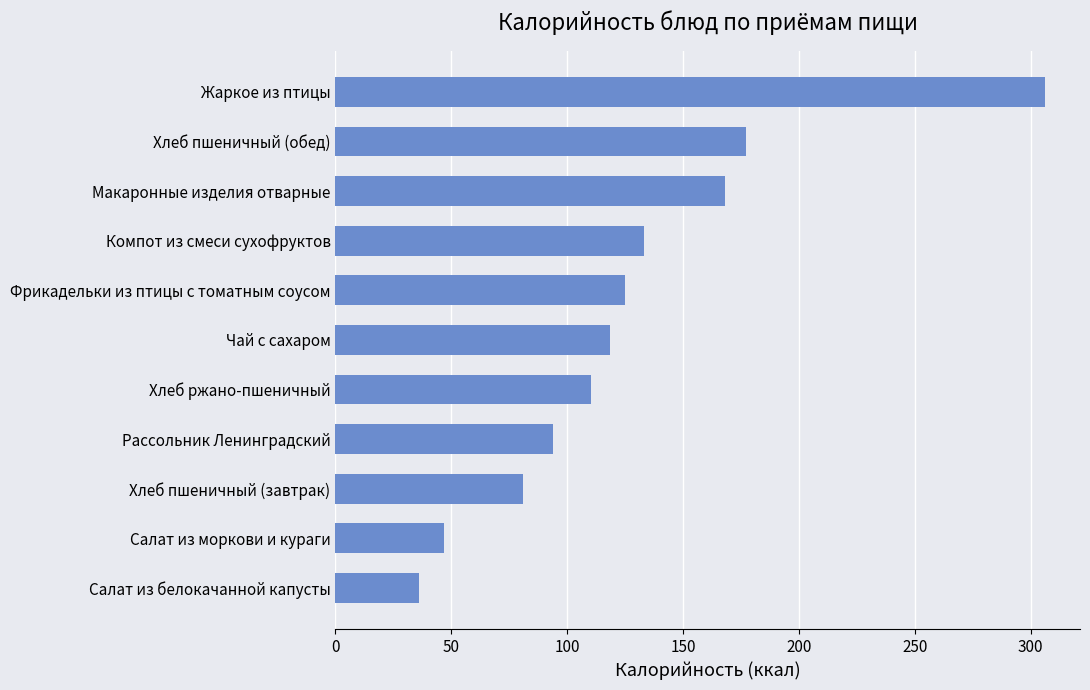

What is the ratio of the value at Жаркое из птицы to the value at Компот из смеси сухофруктов?

2.3